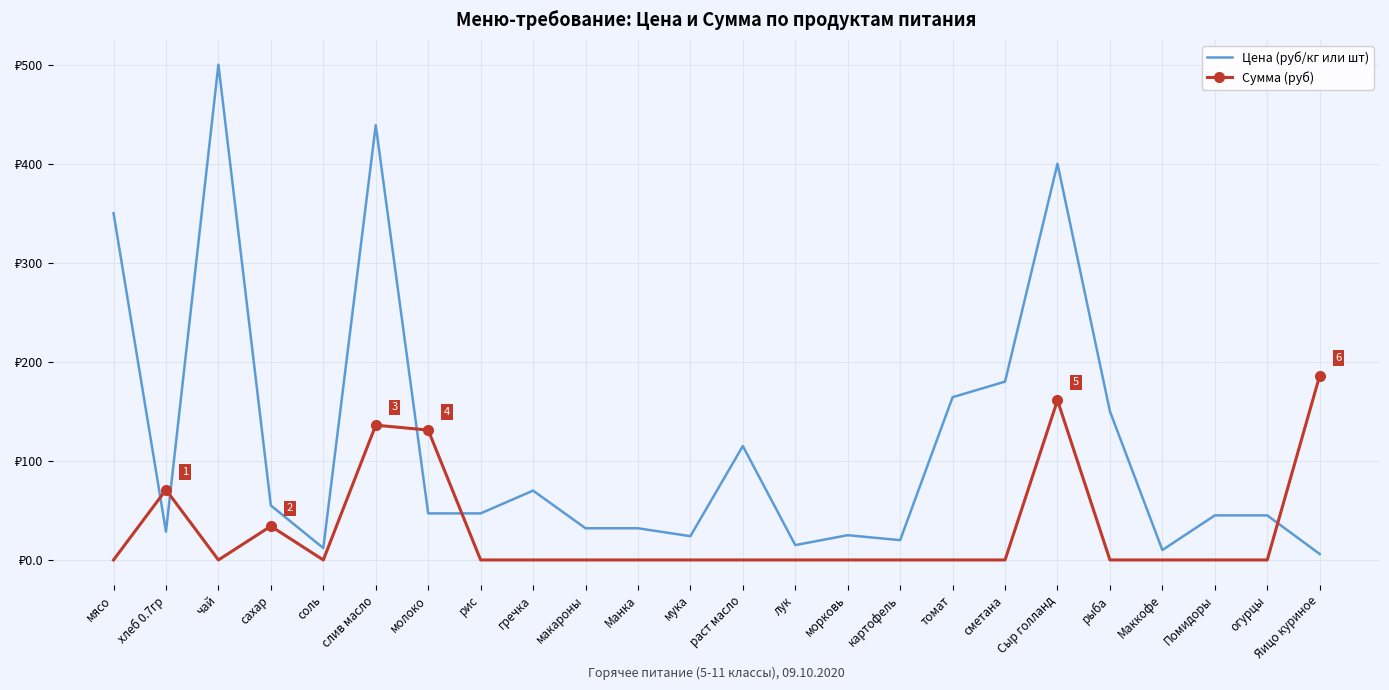

What are all the series names shown in the legend?

Цена (руб/кг или шт), Сумма (руб)